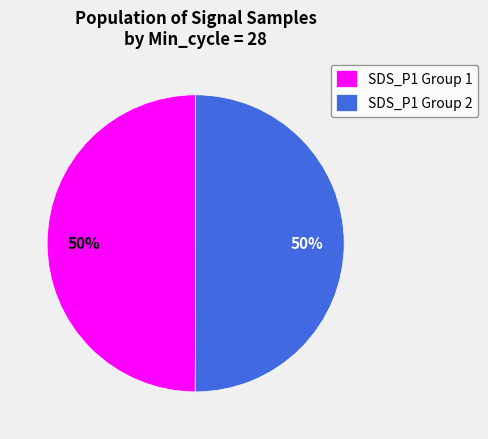

Is it true that SDS_P1 Group 2 is 50% of the pie?

True